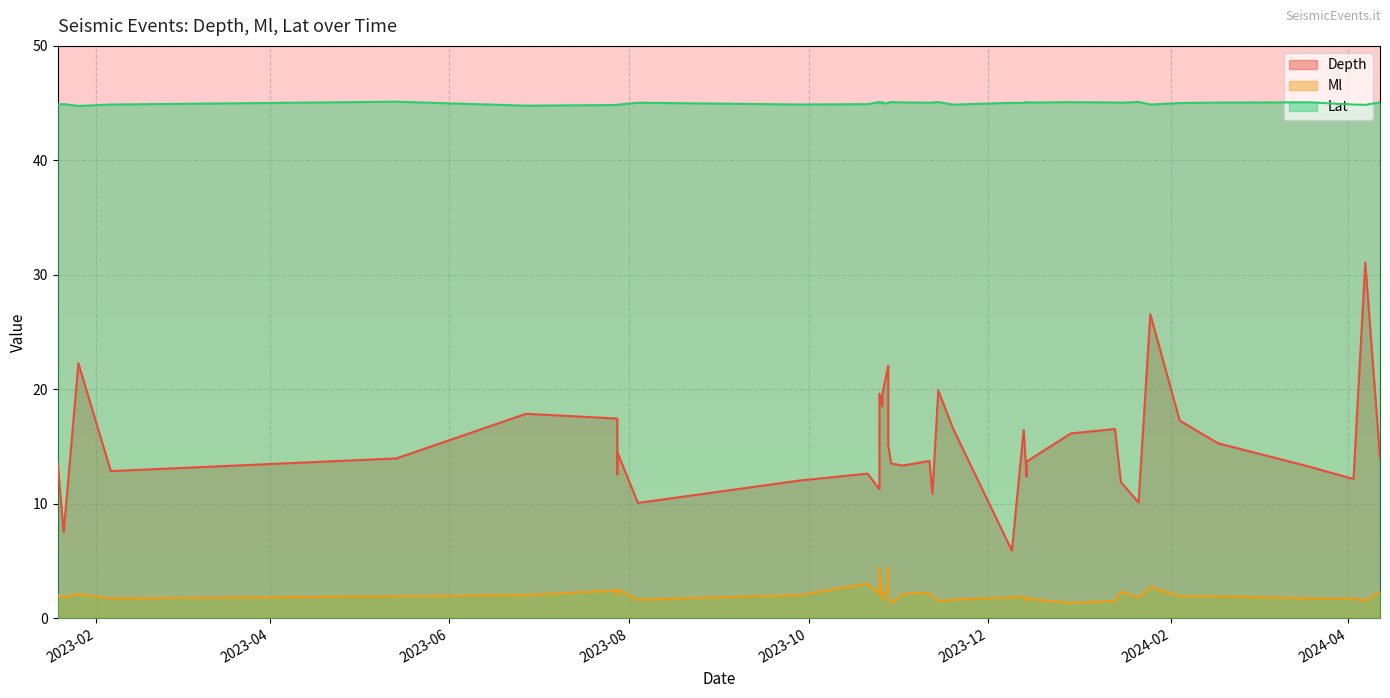

What are all the series names shown in the legend?

Depth, Ml, Lat